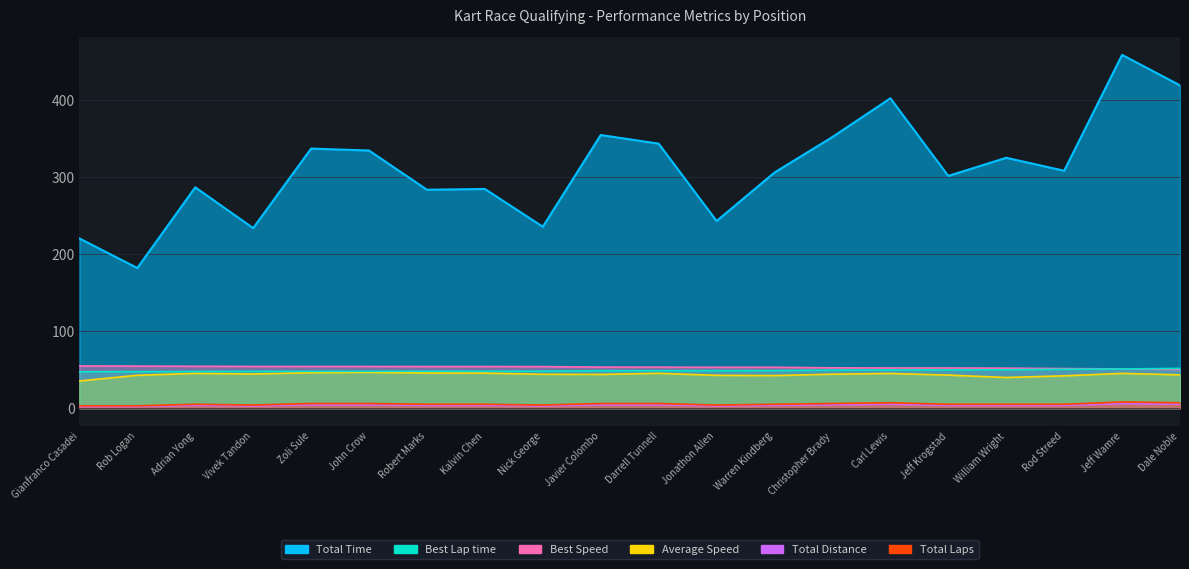

Reading left to right, extract all data points from this chart.

Total Laps: 2.2	2.2	3.6	2.9	4.3	4.3	3.6	3.6	2.9	4.3	4.3	2.9	3.6	4.3	5.0	3.6	3.6	3.6	5.8	5.0
Total Time: 220.6	182.2	287.1	234.0	337.4	334.9	283.9	284.9	235.8	355.1	343.8	243.3	306.3	352.5	402.8	301.9	325.5	308.6	459.2	419.6
Best Lap time: 47.3	47.4	47.7	47.8	47.8	47.9	47.9	47.9	48.0	48.6	48.7	48.8	48.8	49.5	49.7	49.7	49.9	50.5	50.9	51.6
Best Speed: 54.8	54.6	54.4	54.2	54.2	54.1	54.1	54.1	54.0	53.3	53.3	53.1	53.1	52.4	52.2	52.2	52.0	51.4	51.0	50.2
Average Speed: 35.2	42.7	45.1	44.3	46.1	46.4	45.6	45.5	44.0	43.8	45.2	42.6	42.3	44.1	45.0	42.9	39.8	42.0	45.2	43.2
Total Distance: 3.0	3.0	5.0	4.0	6.0	6.0	5.0	5.0	4.0	6.0	6.0	4.0	5.0	6.0	7.0	5.0	5.0	5.0	8.0	7.0